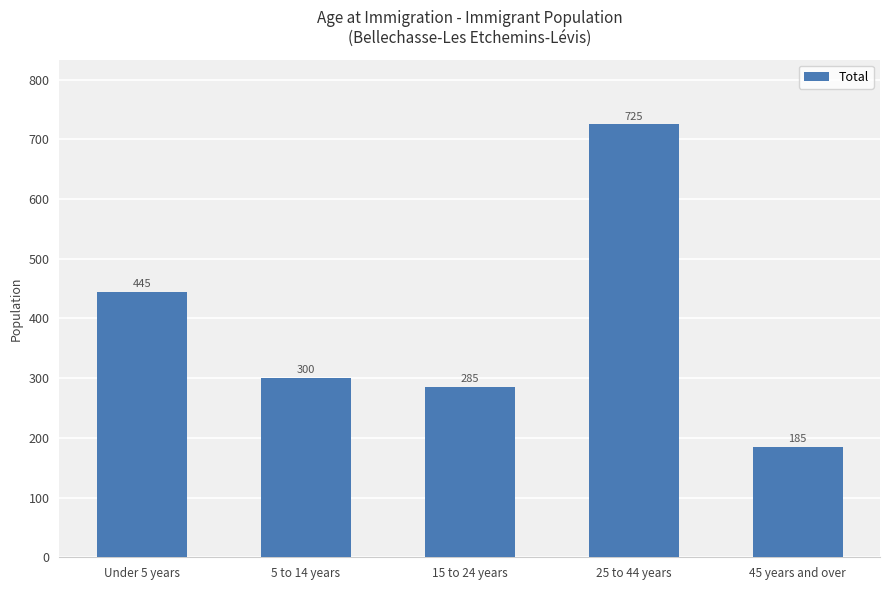

Where is the data nearest to the value 455?

Under 5 years